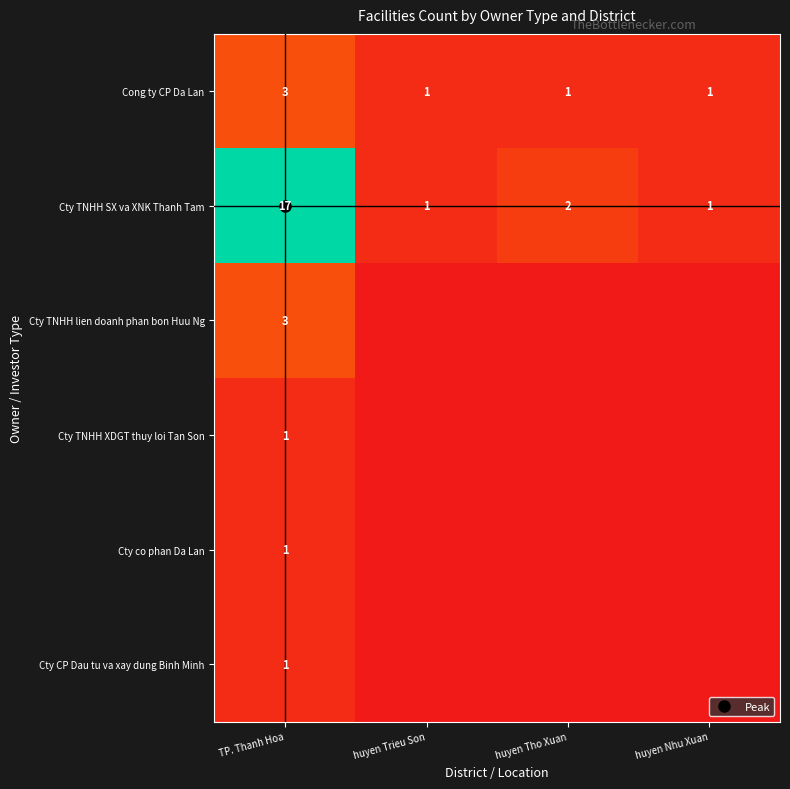

What is the maximum value shown in the chart?

17